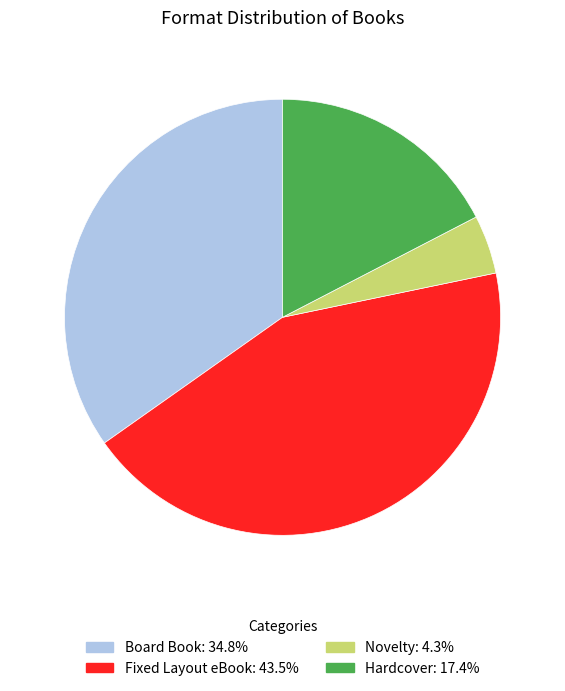

How many segments does this pie chart have?

4